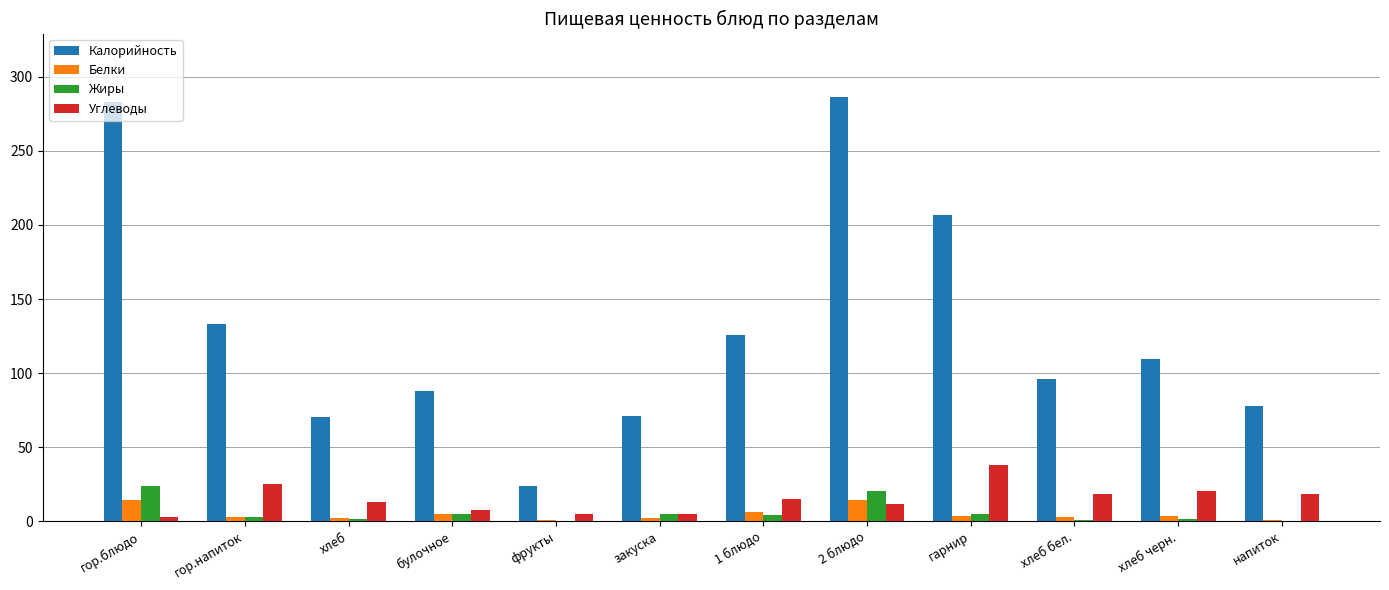

The value of Калорийность at гор.блюдо is 283.4. True or false?

True